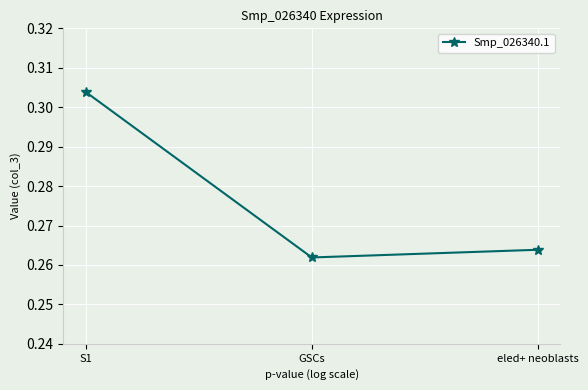

What is the sum of all values?

0.8